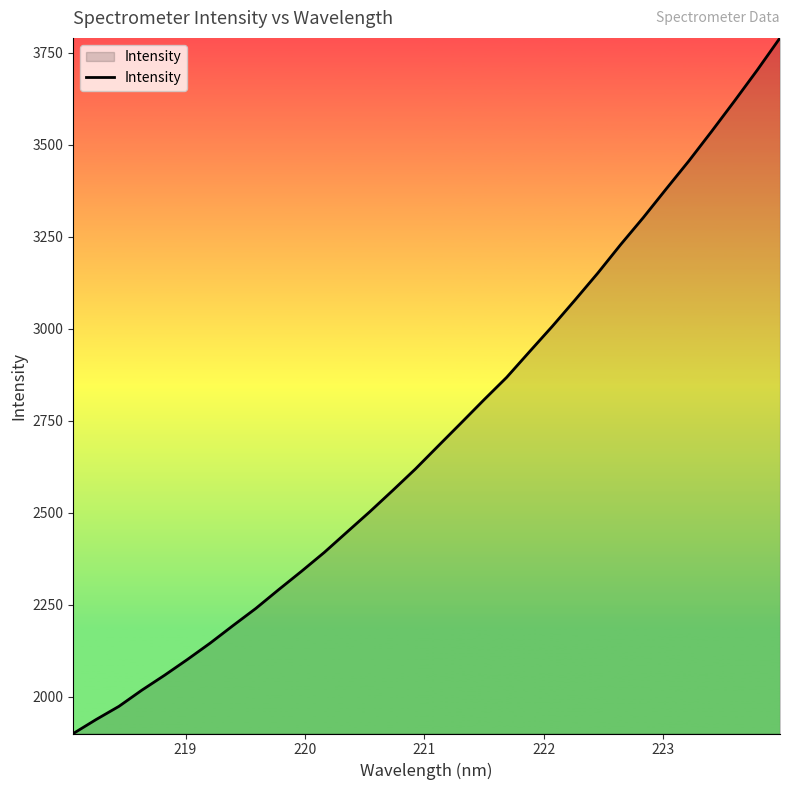

What is the smallest value displayed?

1900.4